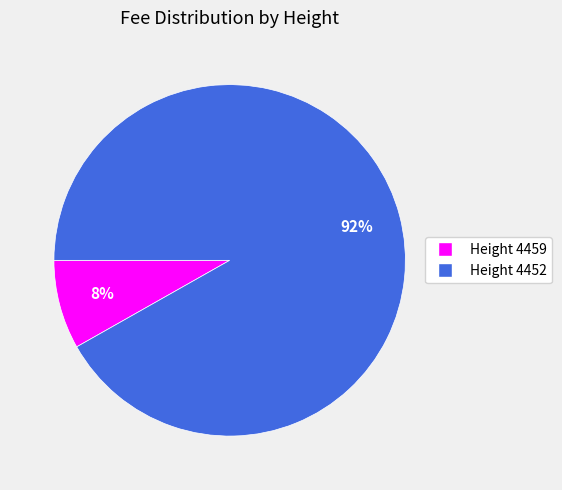

How many segments does this pie chart have?

2